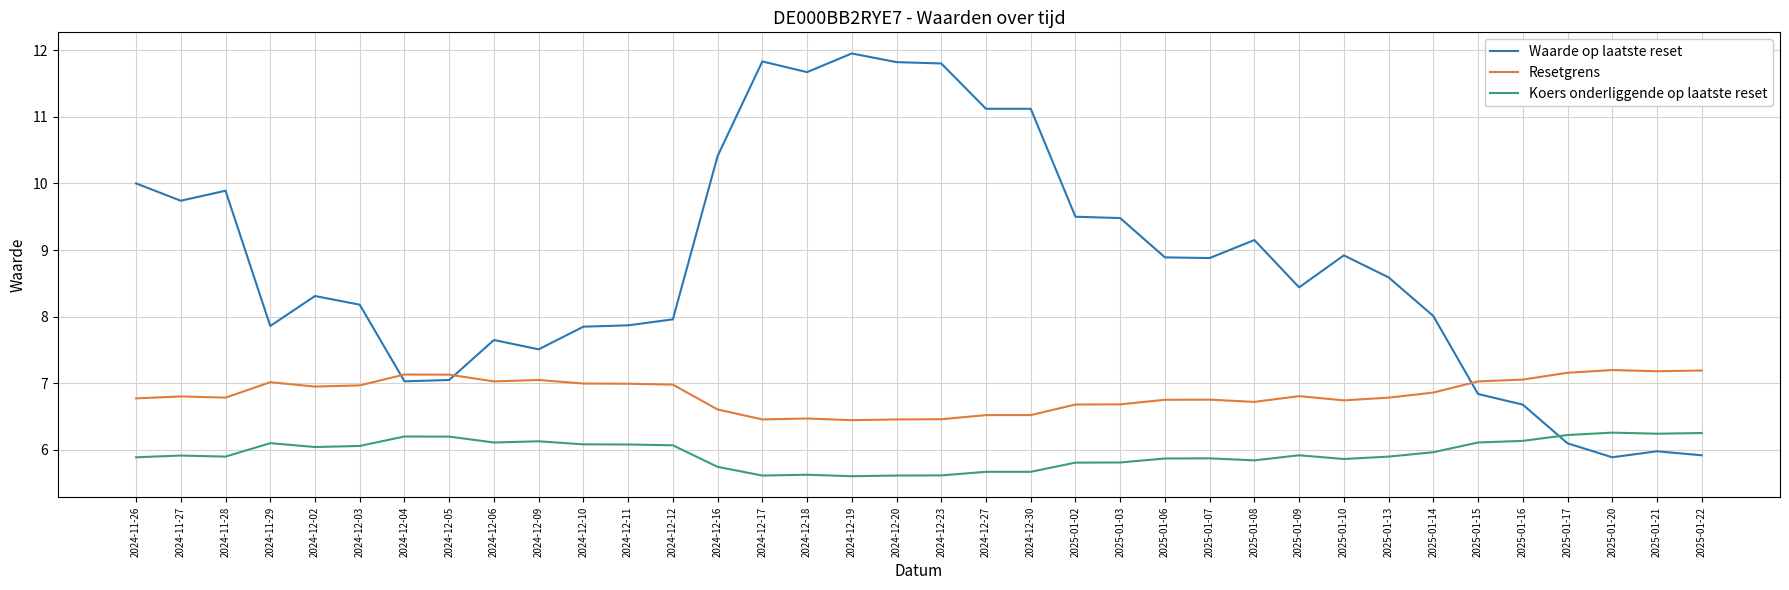

Which series has the widest spread of values?

Waarde op laatste reset